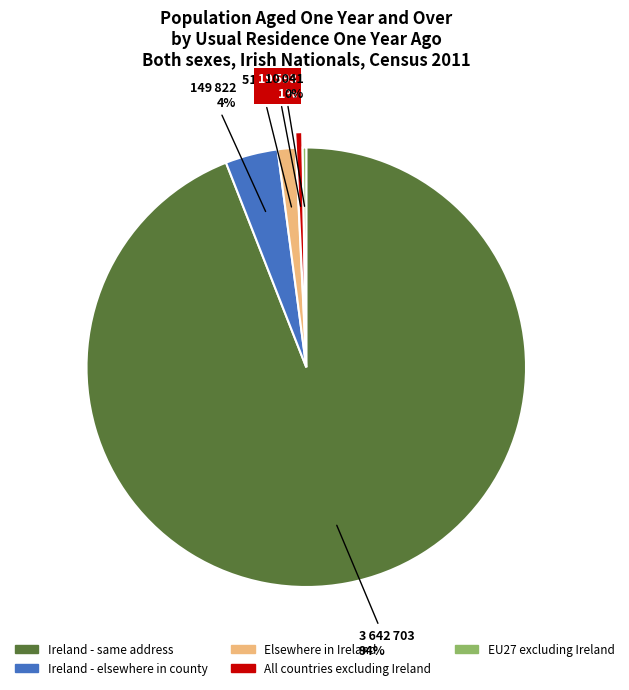

Is it true that Ireland - elsewhere in county is 9% of the pie?

False